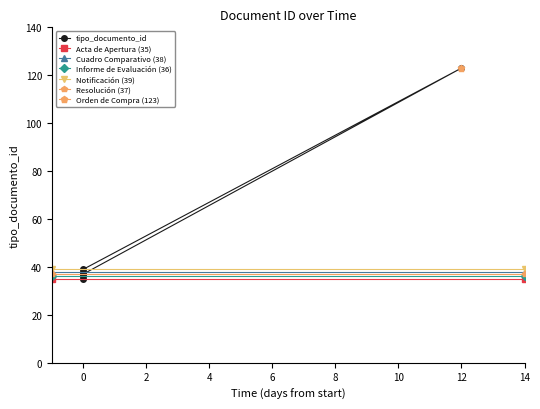

How many interior local valleys (lower than both neighbors) does the data have?

1